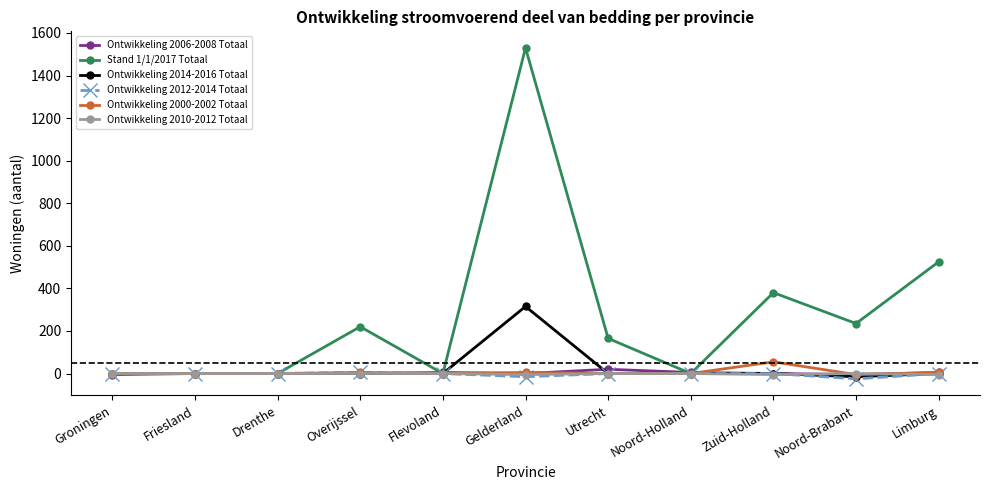

Which series has the widest spread of values?

Stand 1/1/2017 Totaal